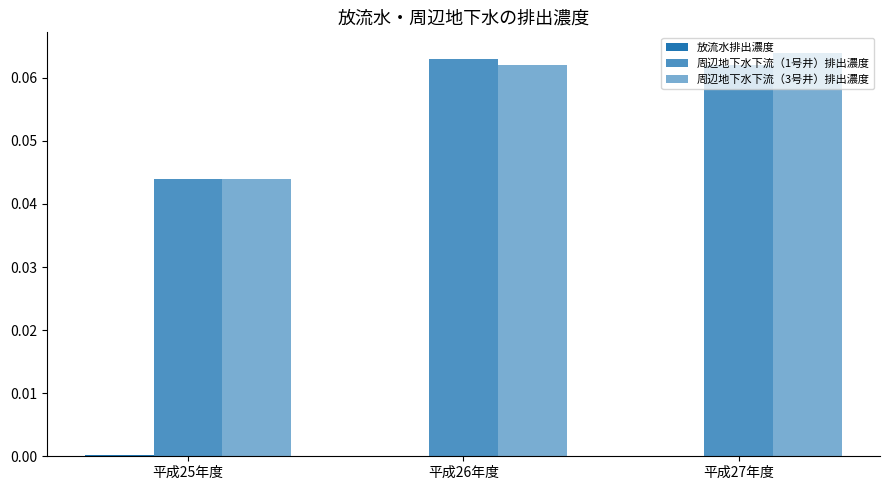

What is the label of the 1st bar from the right?

平成27年度